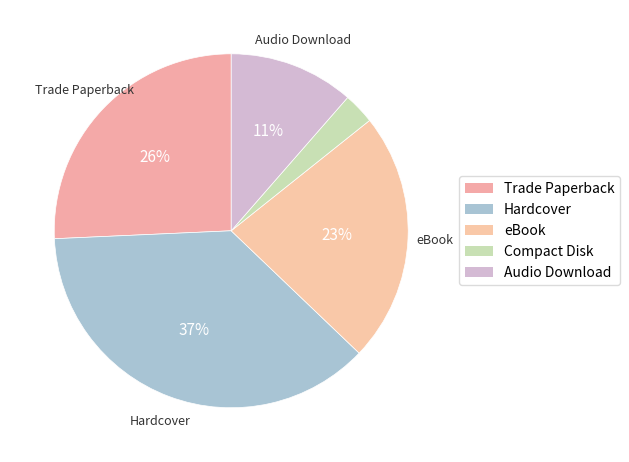

What portion of the pie excludes Audio Download?

88.6%